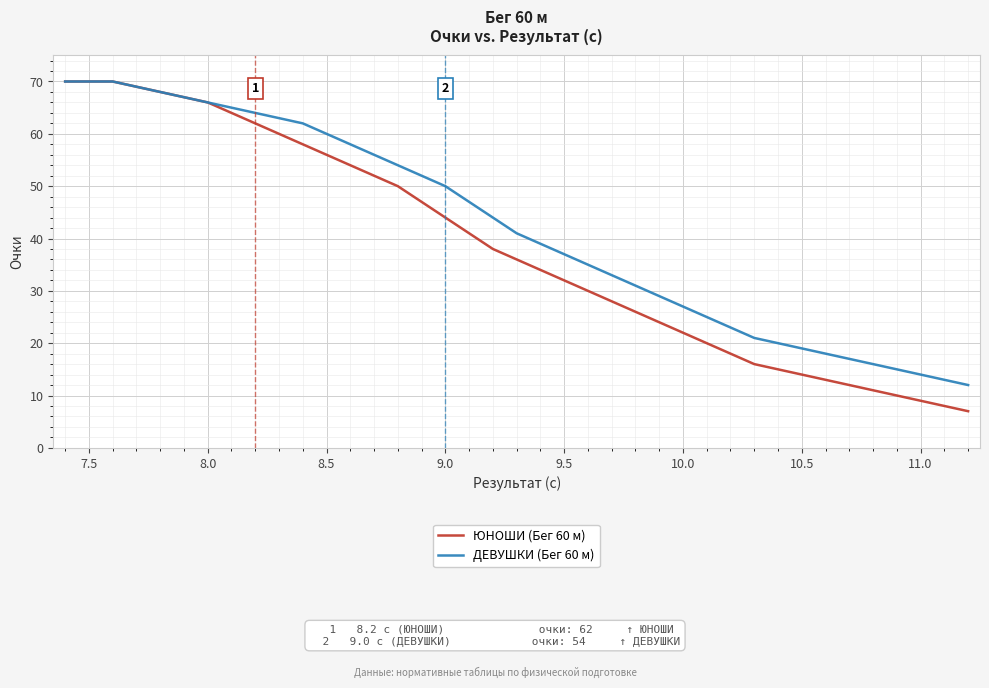

What is the greatest value displayed?

70